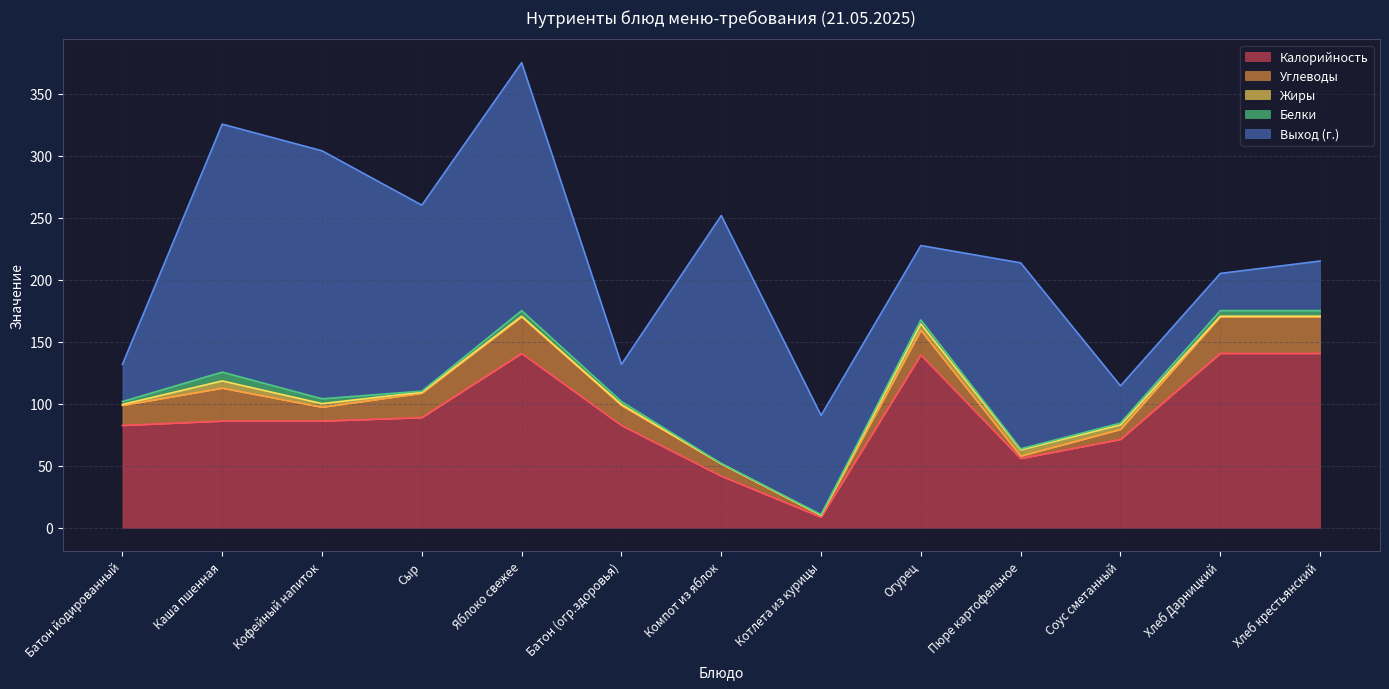

Which category has the lowest value in the Калорийность series?

Котлета из курицы